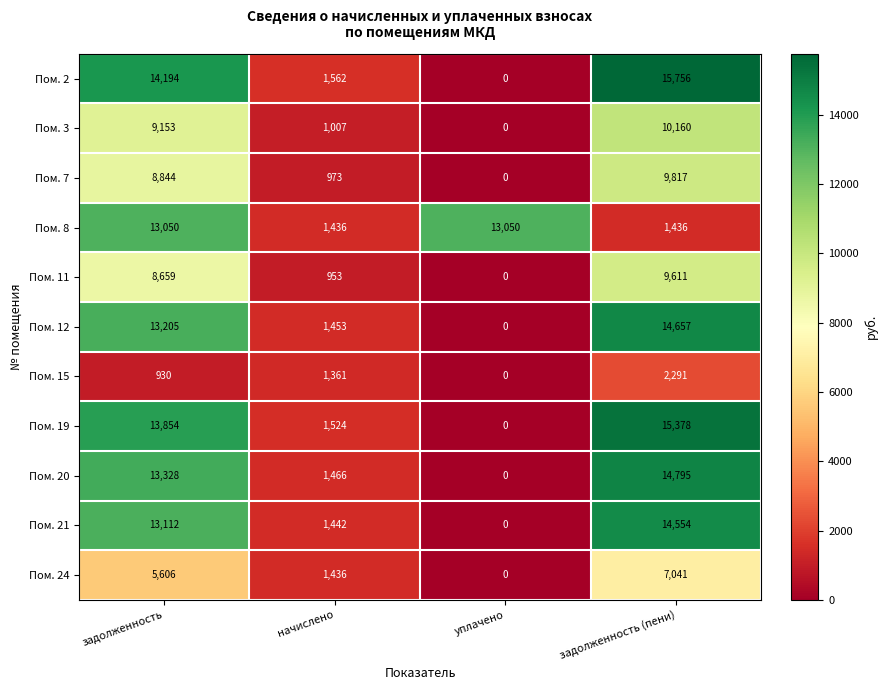

At how many categories does at least one series exceed 10339?

3